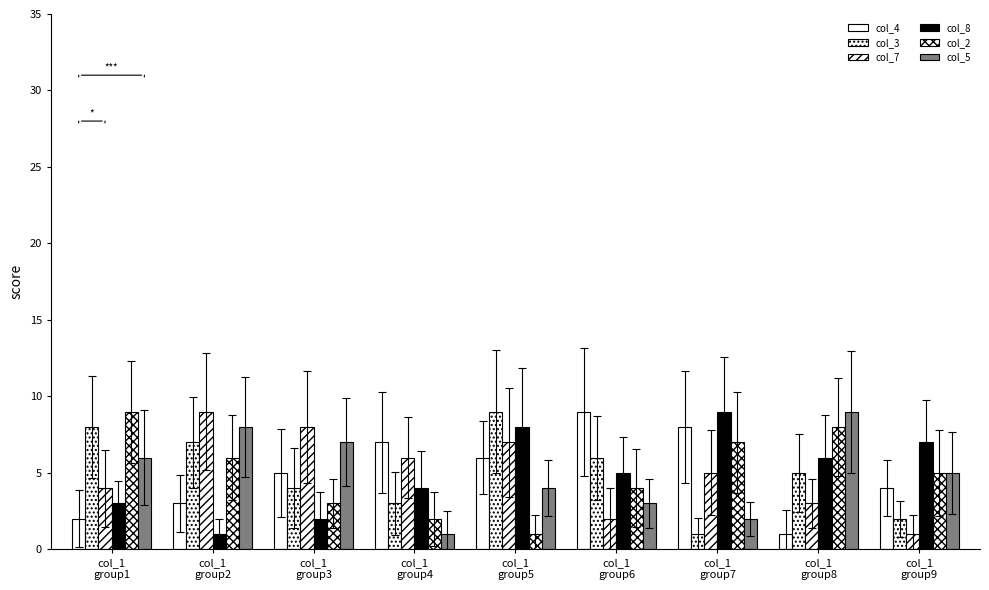

What is the label of the 3rd bar from the left?

col_1
group3